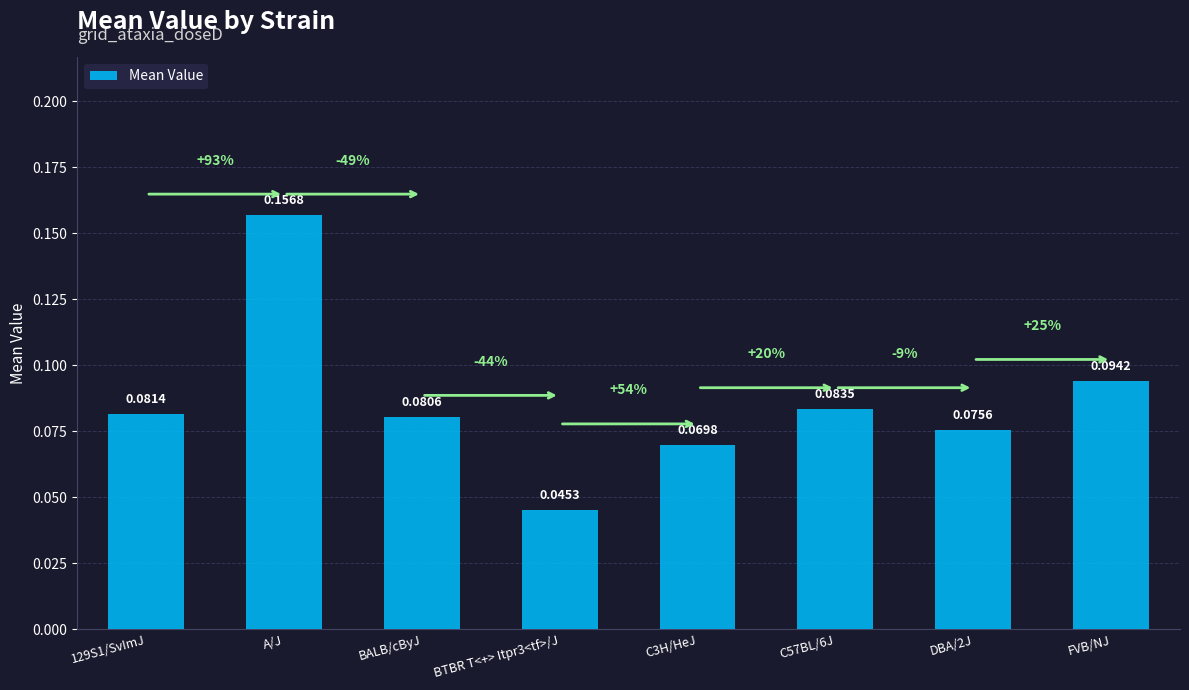

Rank the categories by value from highest to lowest.

A/J, FVB/NJ, C57BL/6J, 129S1/SvImJ, BALB/cByJ, DBA/2J, C3H/HeJ, BTBR T<+> Itpr3<tf>/J